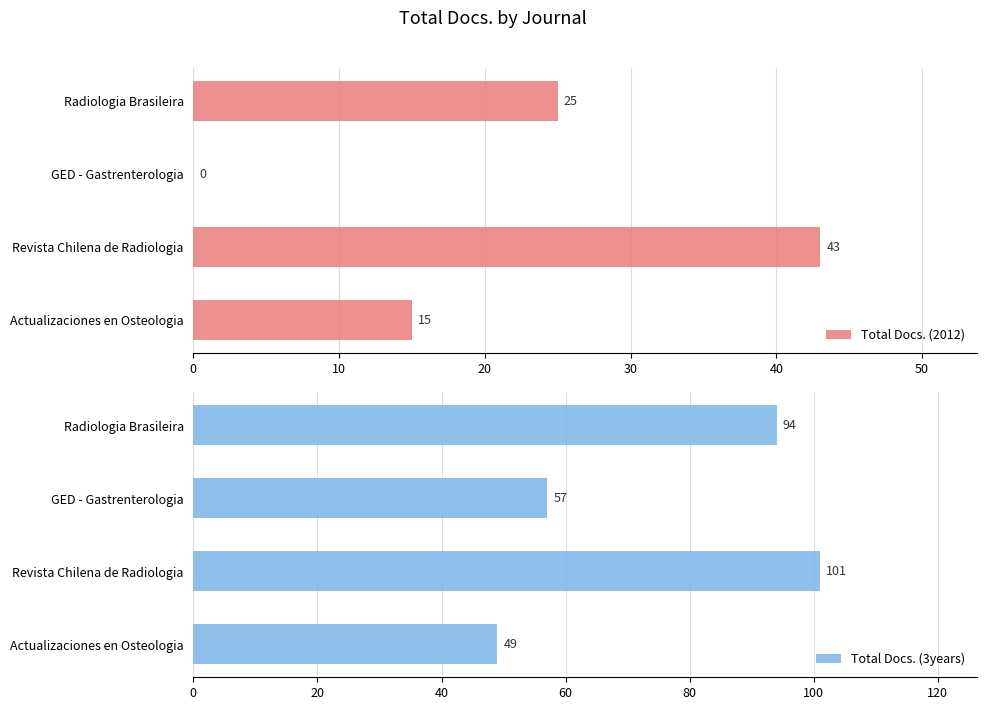

Which series has the largest total across all categories?

Total Docs. (3years)